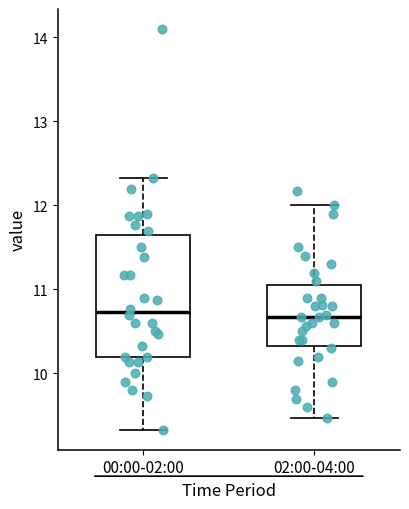

Where is the upper edge of the box for 00:00-02:00 on the y-axis? The values are not printed on the chart, so give them approximately, as read against the axis.

11.7